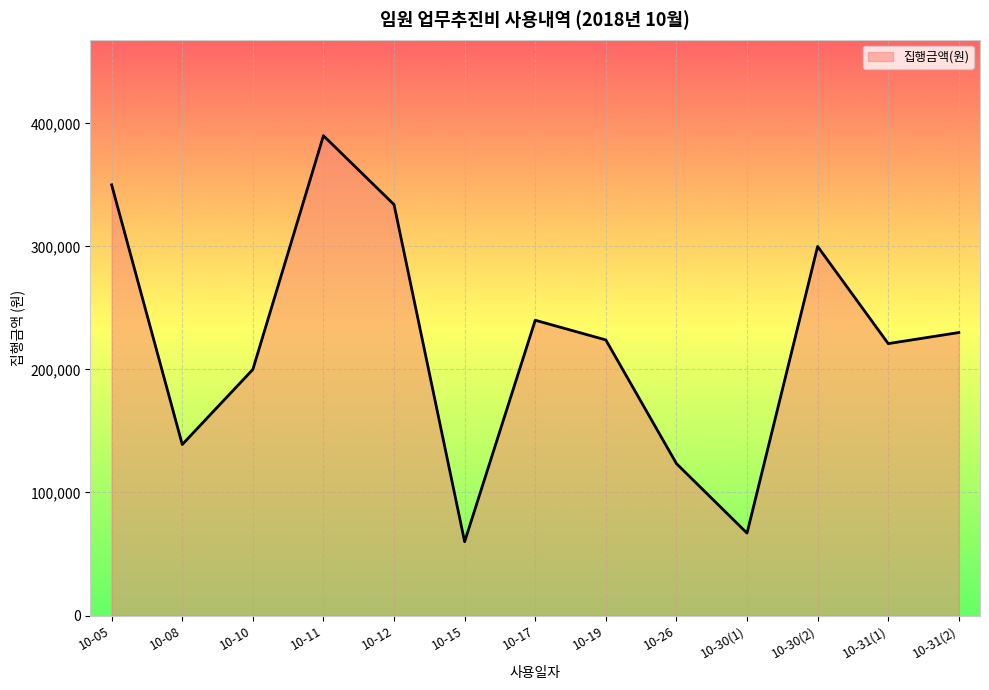

What is the change in value from 10-08 to 10-10?

+61000